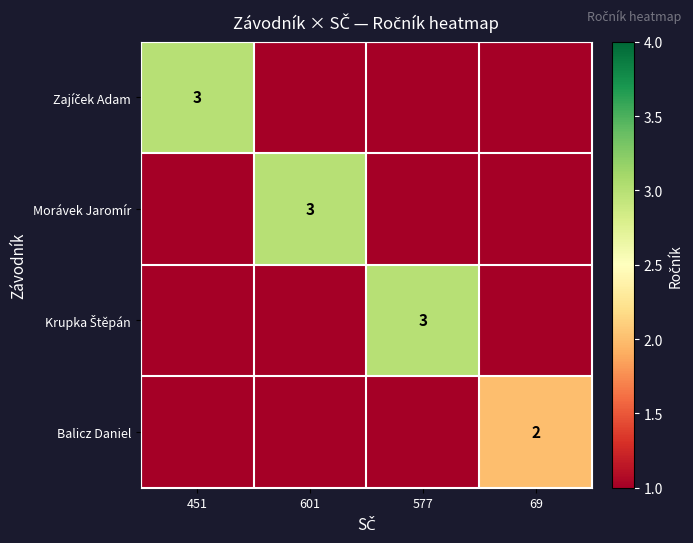

Which category has the lowest value across all series?

601